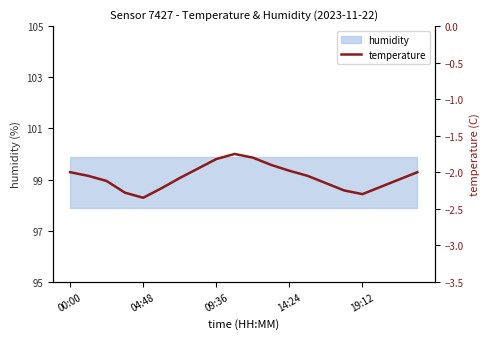

Is it true that the value at 9 is -1.8?

True